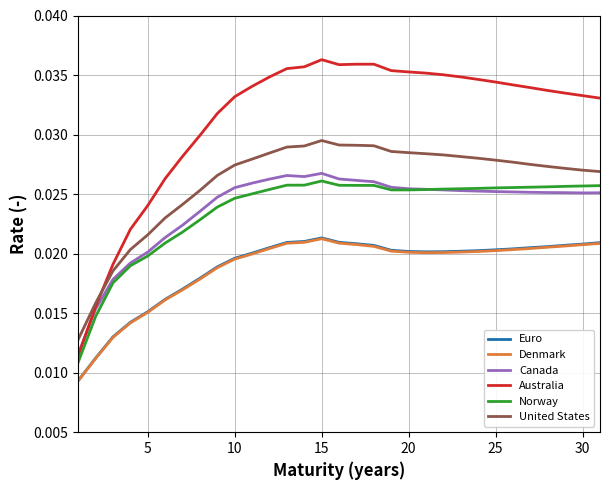

True or false: United States and Euro cross at least once.

False